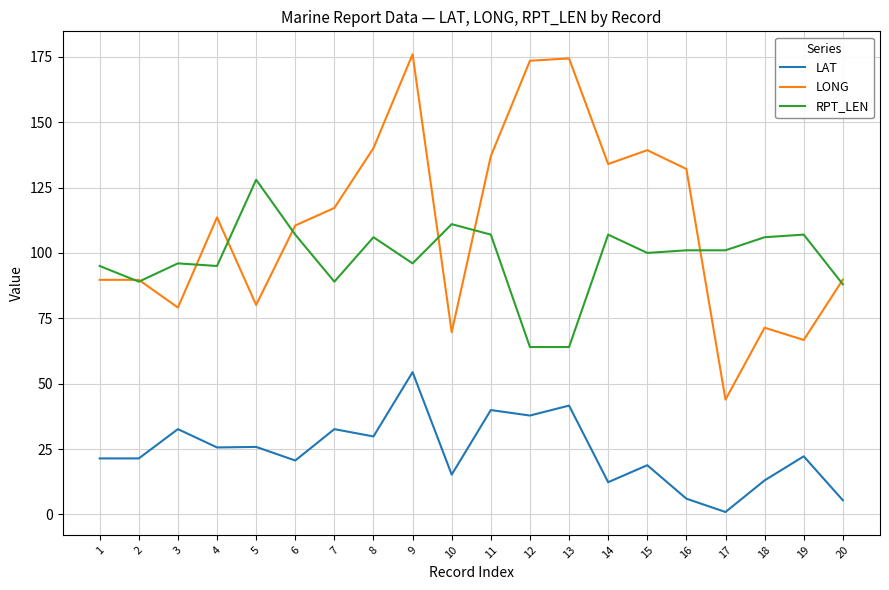

True or false: LONG and LAT intersect in this chart.

False